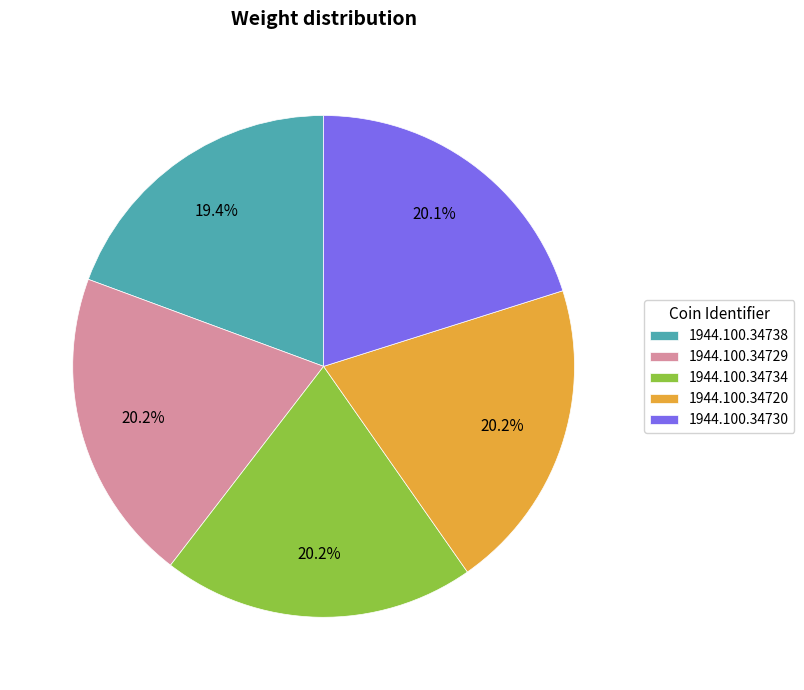

What portion of the pie excludes 1944.100.34729?

79.8%